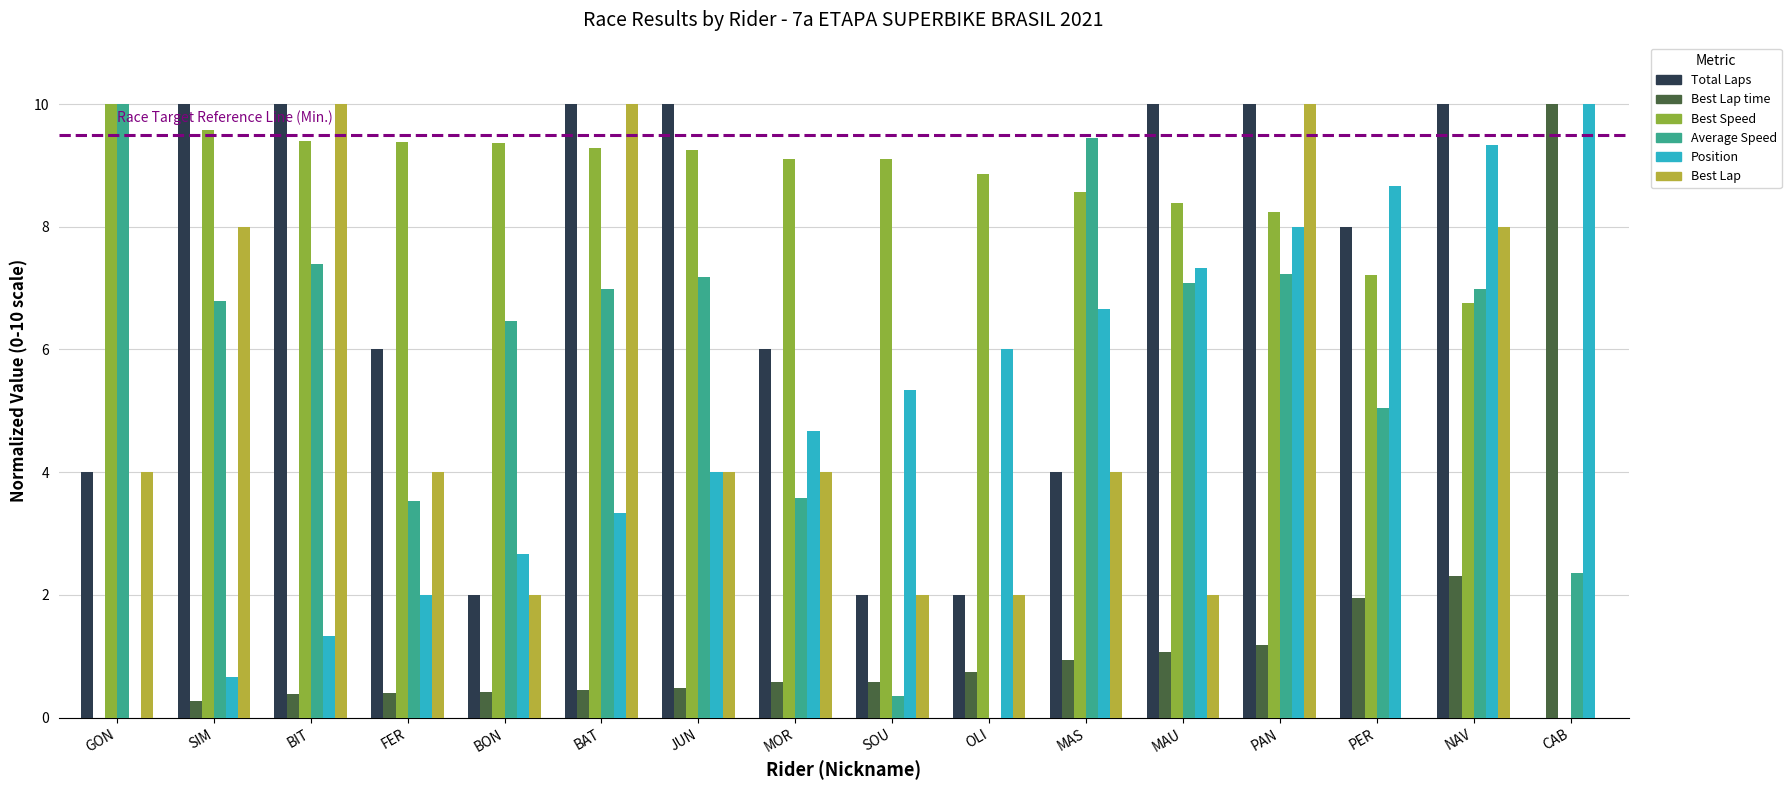

True or false: Best Lap has a value of 12.5 at SIM.

False